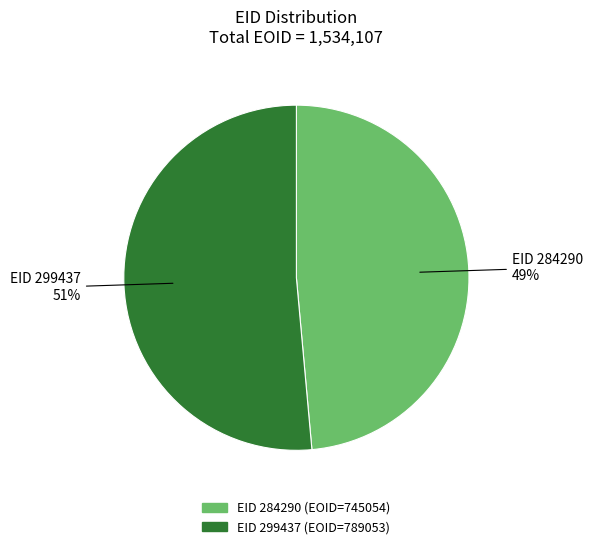

To the nearest percent, what is the average slice percentage?

50%